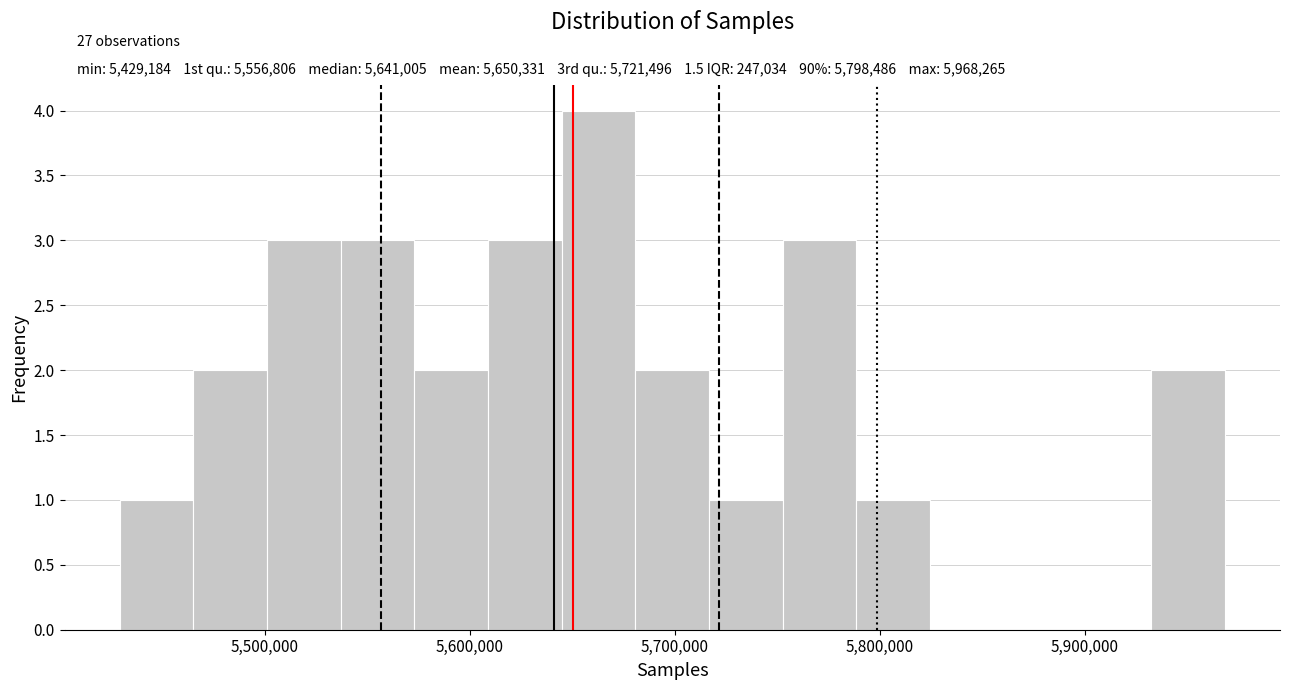

Read against the x-axis, roughly where is the centre of the tallest bar?

5660000